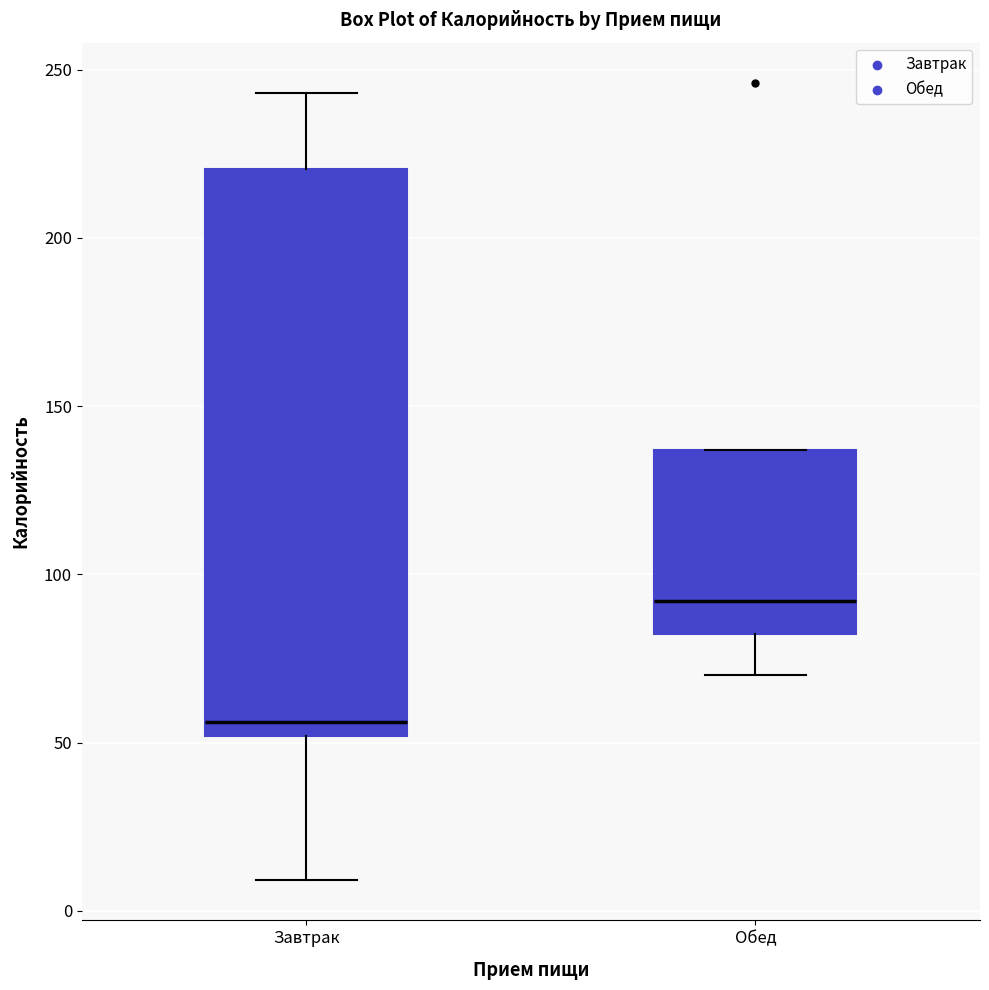

Which box is the tallest, from its lower edge to its upper edge?

Завтрак